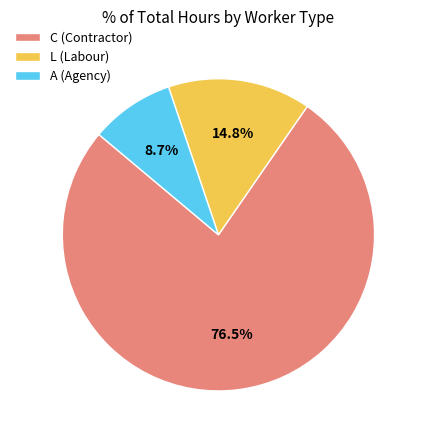

Rank the categories by value from lowest to highest.

A (Agency), L (Labour), C (Contractor)